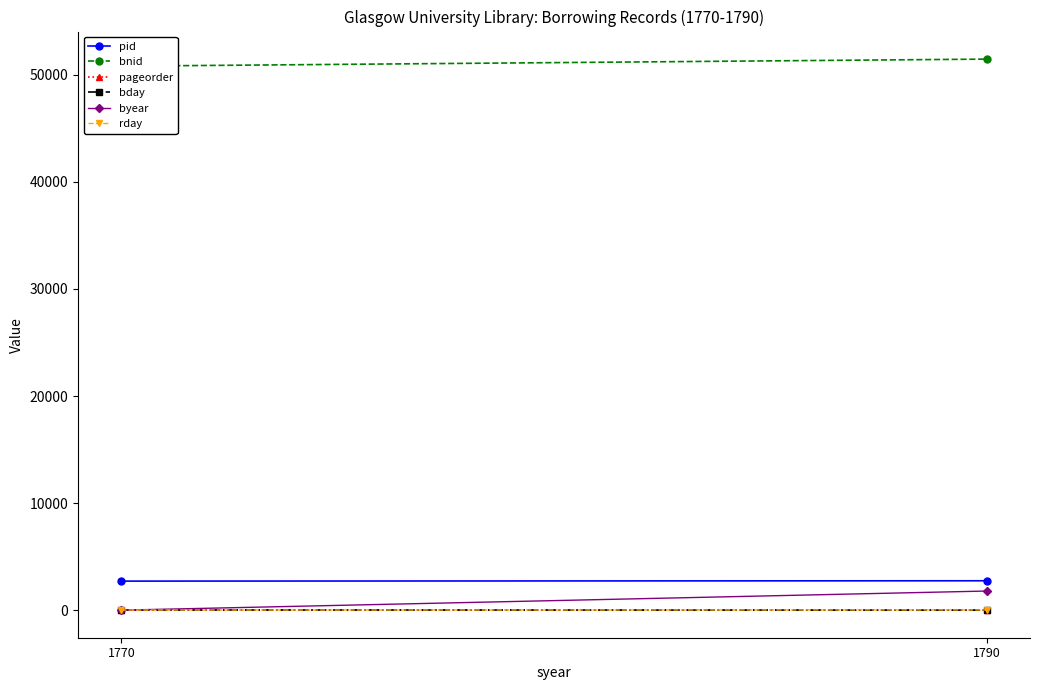

What is the average value of the bday series?

12